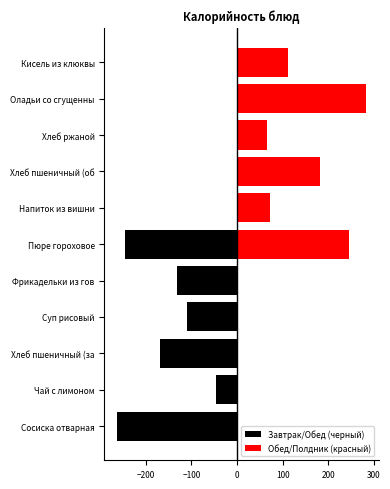

List the series in order of their overall mean, lowest first.

Завтрак/Обед (черный), Обед/Полдник (красный)